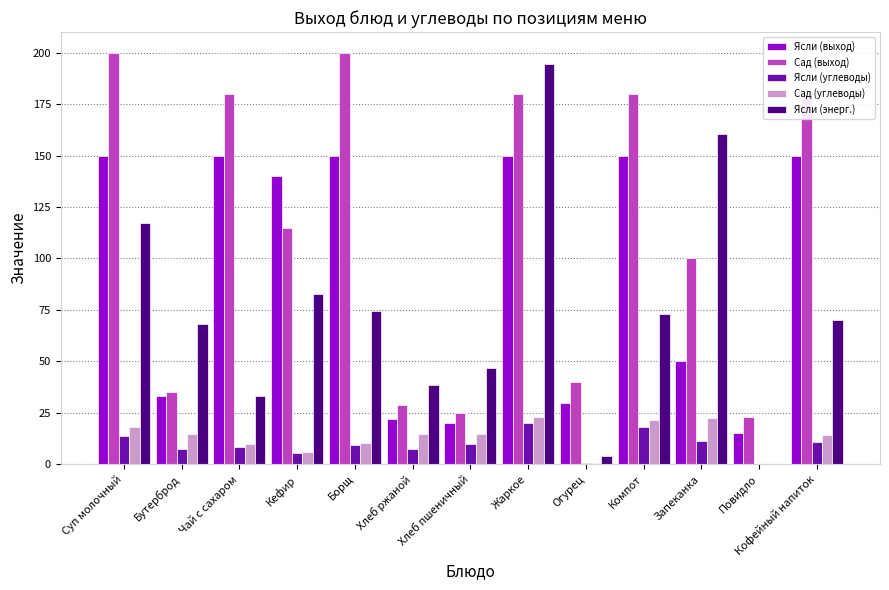

Is it true that Ясли (углеводы) equals 9.3 at Борщ?

True